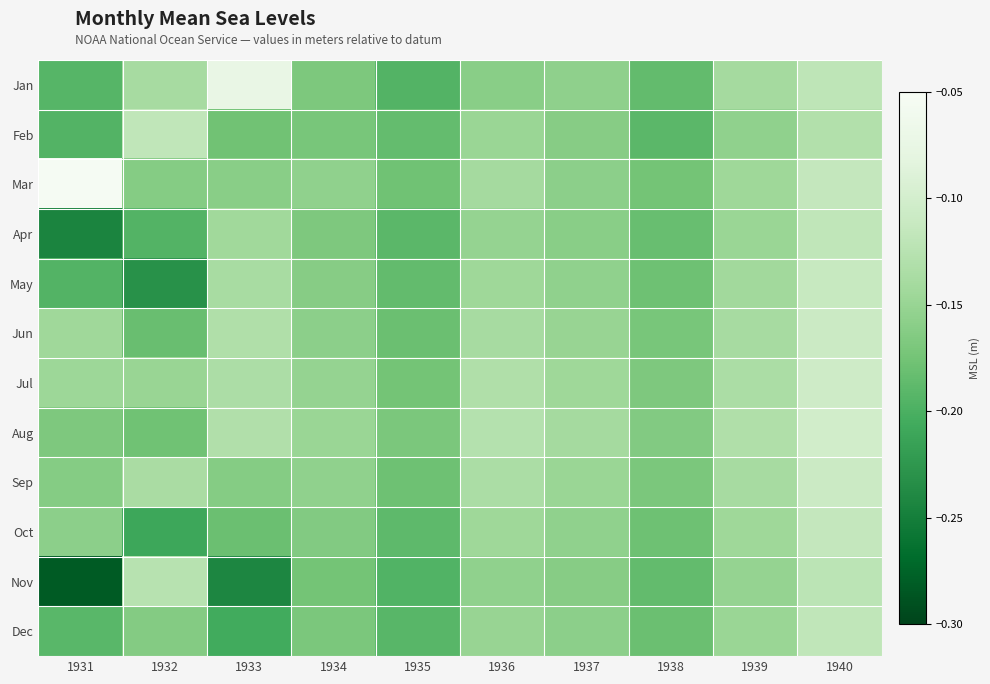

Reading left to right, what are all the values shown in this chart?

Jan: 1931=-0.2	1932=-0.1	1933=-0.1	1934=-0.2	1935=-0.2	1936=-0.2	1937=-0.2	1938=-0.2	1939=-0.1	1940=-0.1
Feb: 1931=-0.2	1932=-0.1	1933=-0.2	1934=-0.2	1935=-0.2	1936=-0.1	1937=-0.2	1938=-0.2	1939=-0.2	1940=-0.1
Mar: 1931=-0.1	1932=-0.2	1933=-0.2	1934=-0.2	1935=-0.2	1936=-0.1	1937=-0.2	1938=-0.2	1939=-0.1	1940=-0.1
Apr: 1931=-0.2	1932=-0.2	1933=-0.1	1934=-0.2	1935=-0.2	1936=-0.2	1937=-0.2	1938=-0.2	1939=-0.1	1940=-0.1
May: 1931=-0.2	1932=-0.2	1933=-0.1	1934=-0.2	1935=-0.2	1936=-0.1	1937=-0.2	1938=-0.2	1939=-0.1	1940=-0.1
Jun: 1931=-0.1	1932=-0.2	1933=-0.1	1934=-0.2	1935=-0.2	1936=-0.1	1937=-0.1	1938=-0.2	1939=-0.1	1940=-0.1
Jul: 1931=-0.1	1932=-0.1	1933=-0.1	1934=-0.2	1935=-0.2	1936=-0.1	1937=-0.1	1938=-0.2	1939=-0.1	1940=-0.1
Aug: 1931=-0.2	1932=-0.2	1933=-0.1	1934=-0.1	1935=-0.2	1936=-0.1	1937=-0.1	1938=-0.2	1939=-0.1	1940=-0.1
Sep: 1931=-0.2	1932=-0.1	1933=-0.2	1934=-0.2	1935=-0.2	1936=-0.1	1937=-0.1	1938=-0.2	1939=-0.1	1940=-0.1
Oct: 1931=-0.2	1932=-0.2	1933=-0.2	1934=-0.2	1935=-0.2	1936=-0.1	1937=-0.2	1938=-0.2	1939=-0.1	1940=-0.1
Nov: 1931=-0.3	1932=-0.1	1933=-0.2	1934=-0.2	1935=-0.2	1936=-0.2	1937=-0.2	1938=-0.2	1939=-0.2	1940=-0.1
Dec: 1931=-0.2	1932=-0.2	1933=-0.2	1934=-0.2	1935=-0.2	1936=-0.1	1937=-0.2	1938=-0.2	1939=-0.1	1940=-0.1